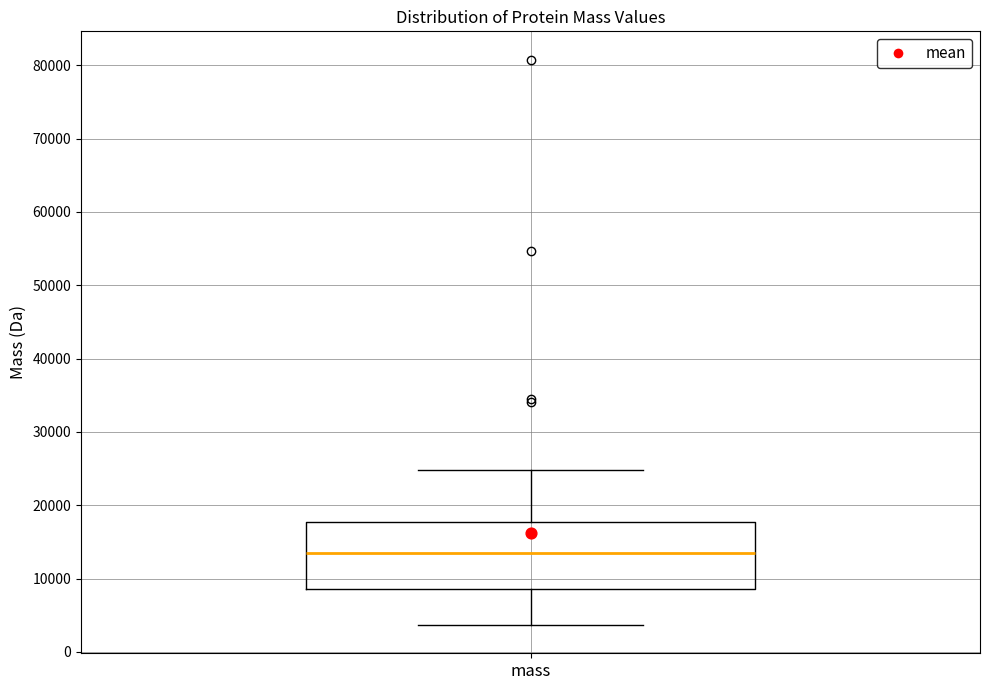

Transcribe this box plot: give where the median line is, the range the box spans, and where the two whiskers end, as read against the y-axis. The values are not printed on the chart, so give them approximately, as read against the axis.

median 13000, box 9000 to 18000, whiskers 4000 to 25000